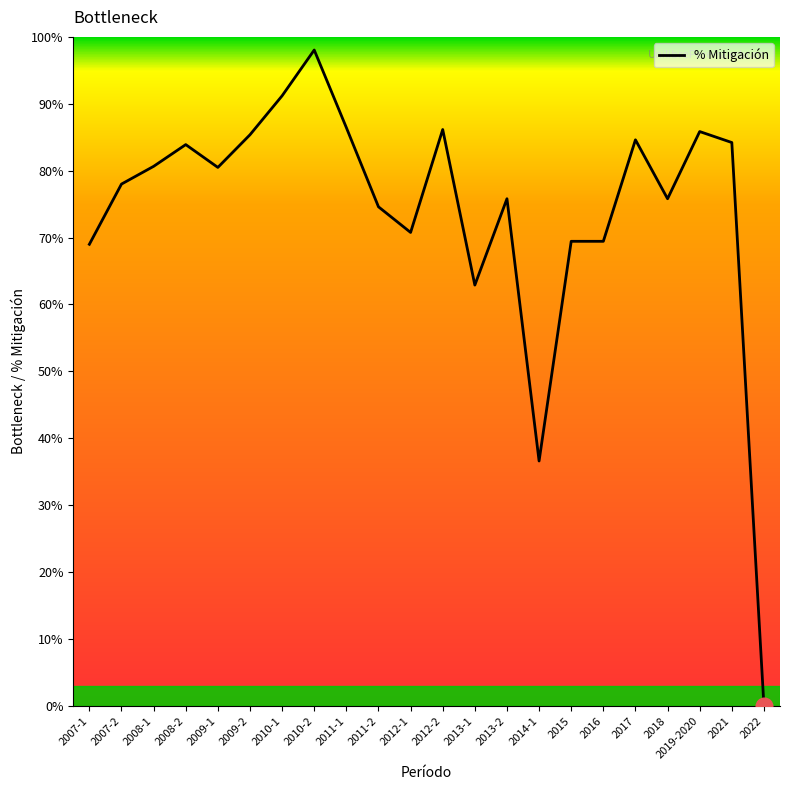

Is it true that the value at 2008-1 is 34.5?

False